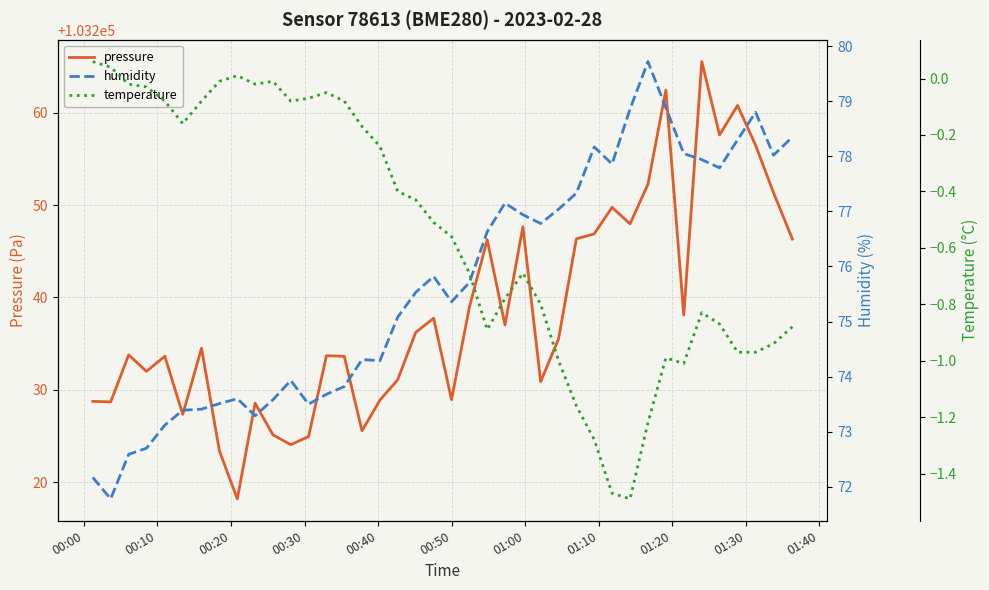

How many data points does each series have?

40